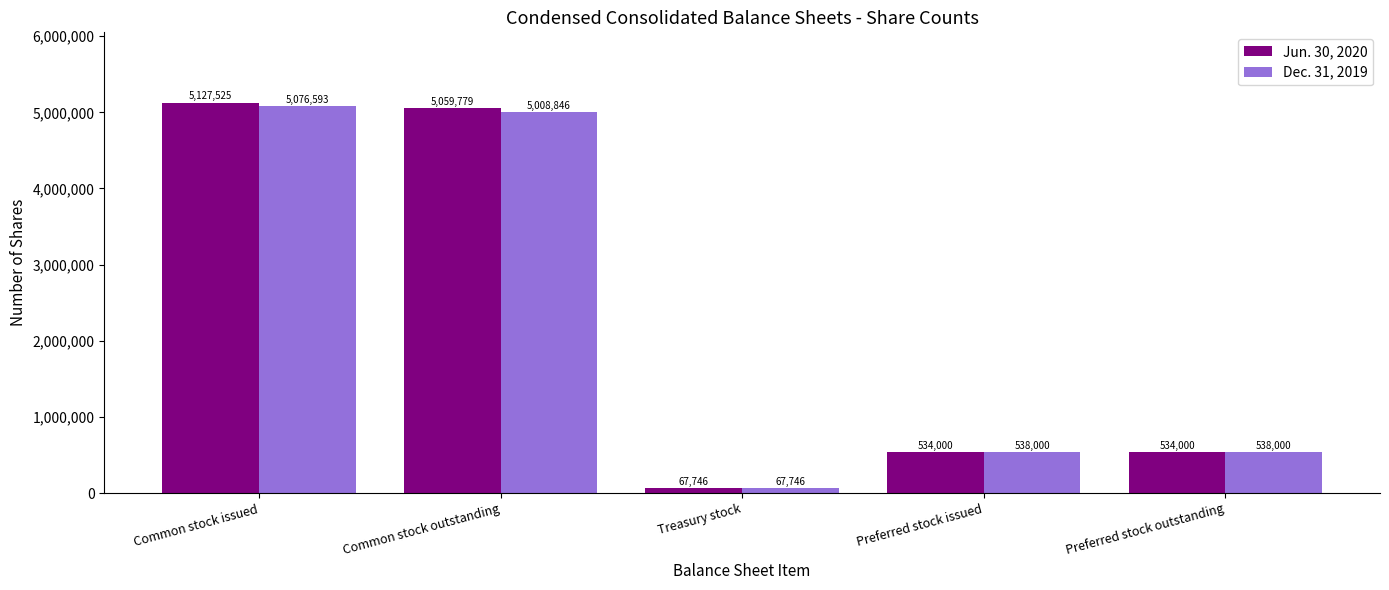

At which category is the sum across all series the highest?

Common stock issued